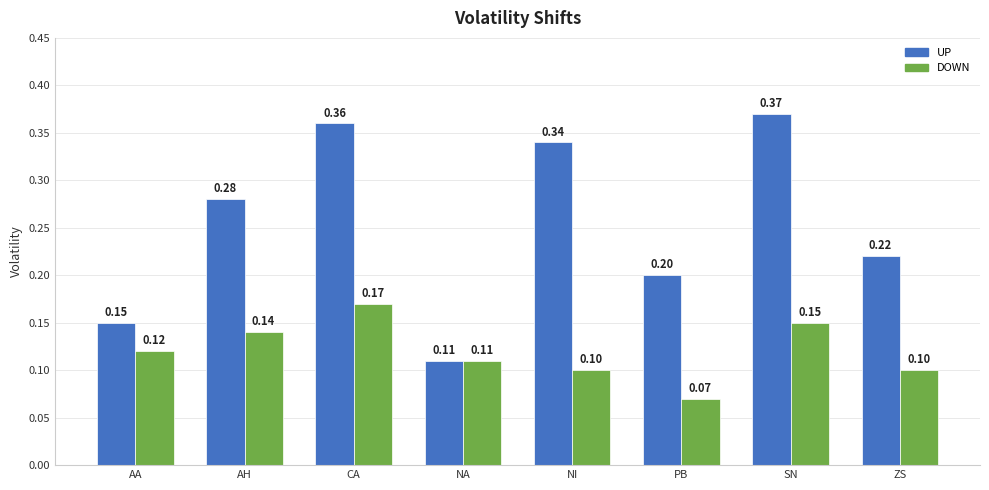

Which series has the largest total across all categories?

UP